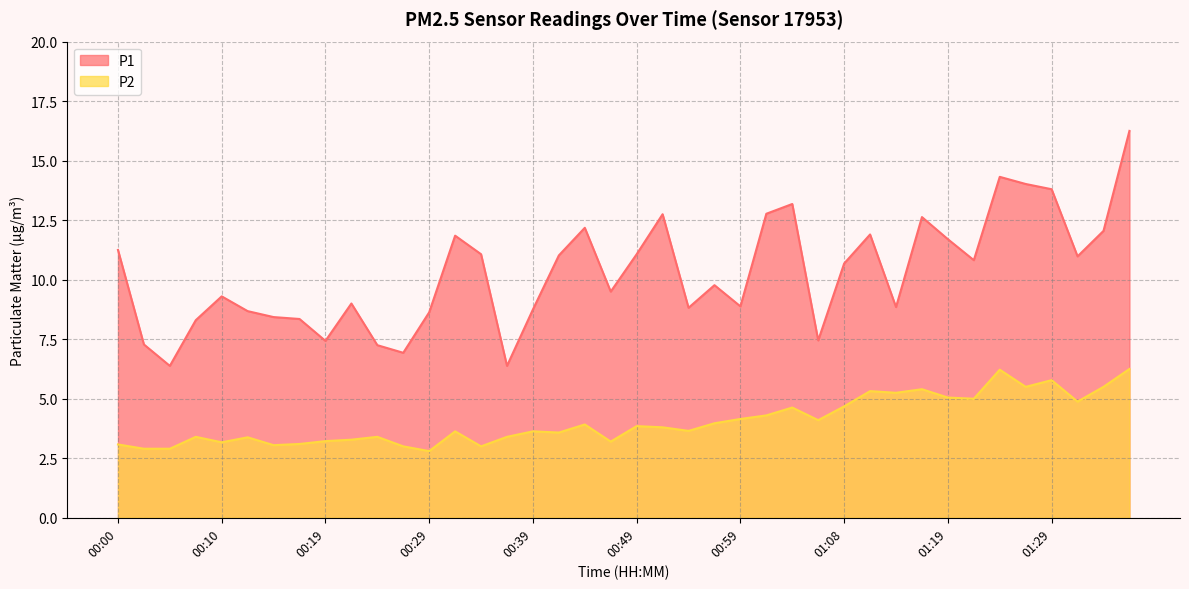

What is the difference between the highest and lowest values at 00:14?

5.4